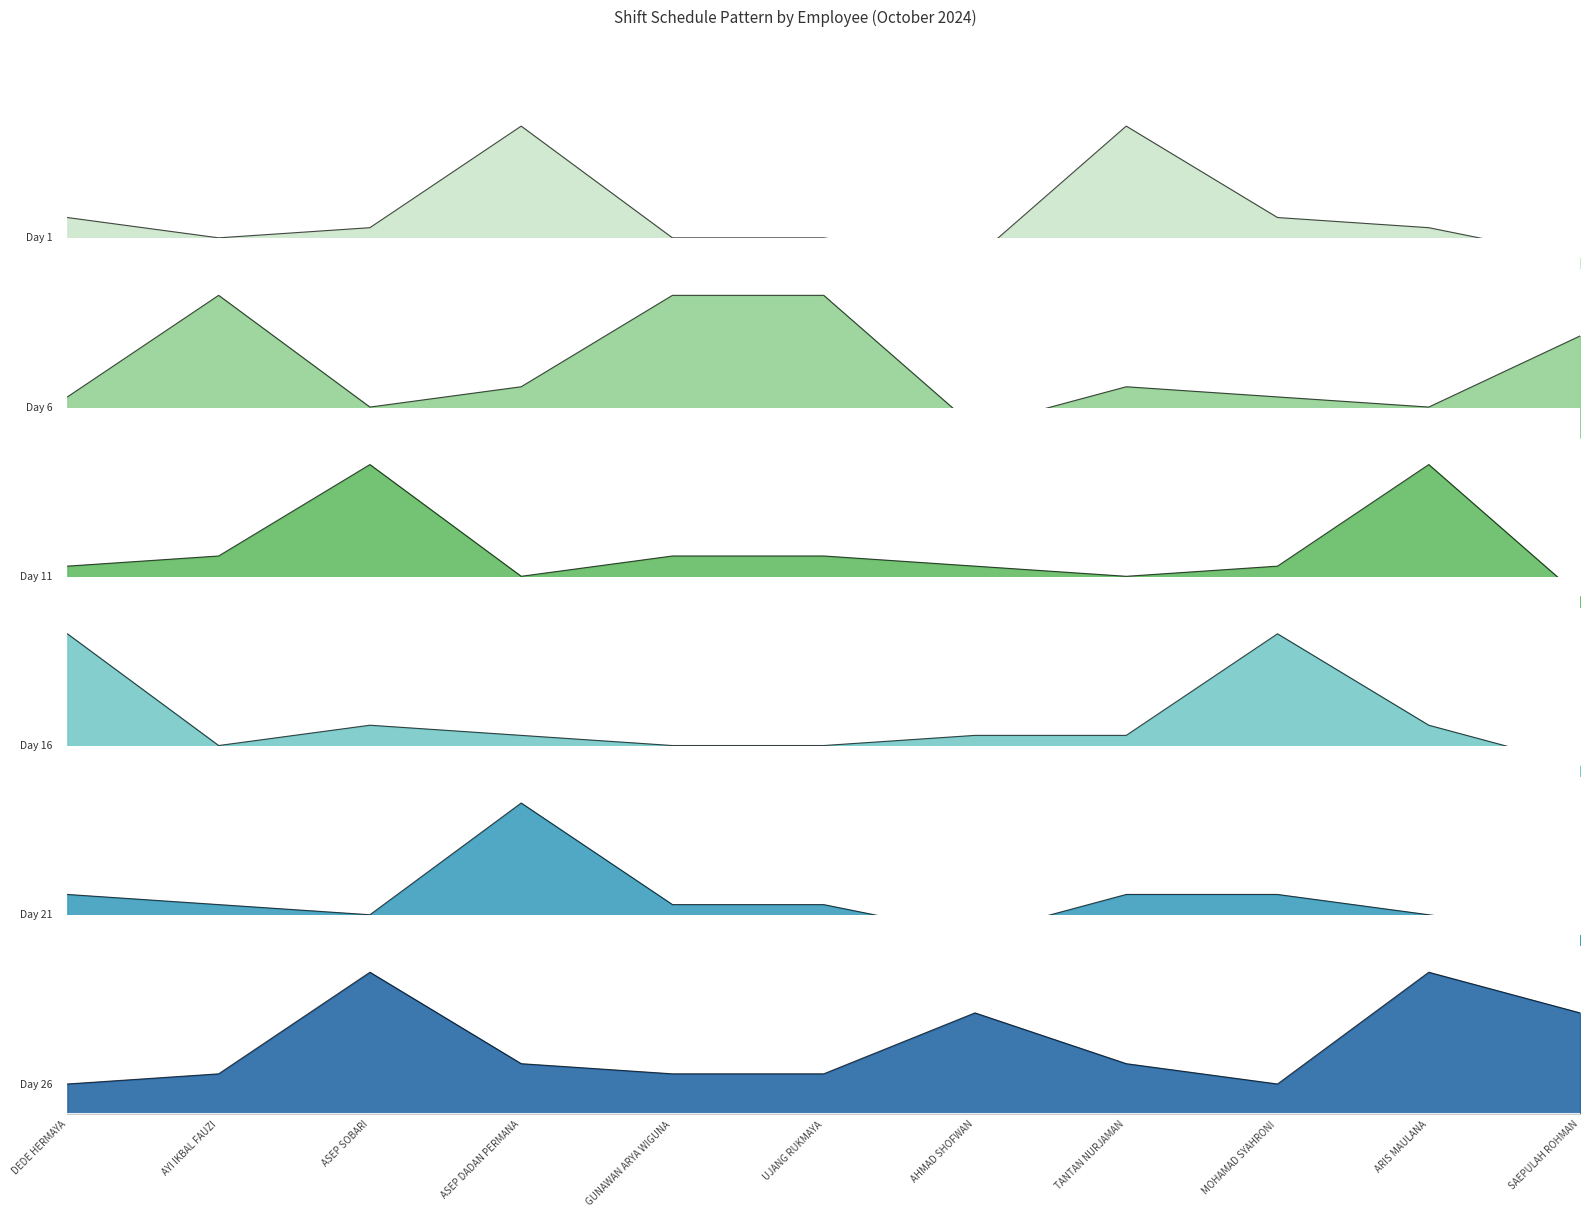

At how many categories does at least one series exceed 6?

11